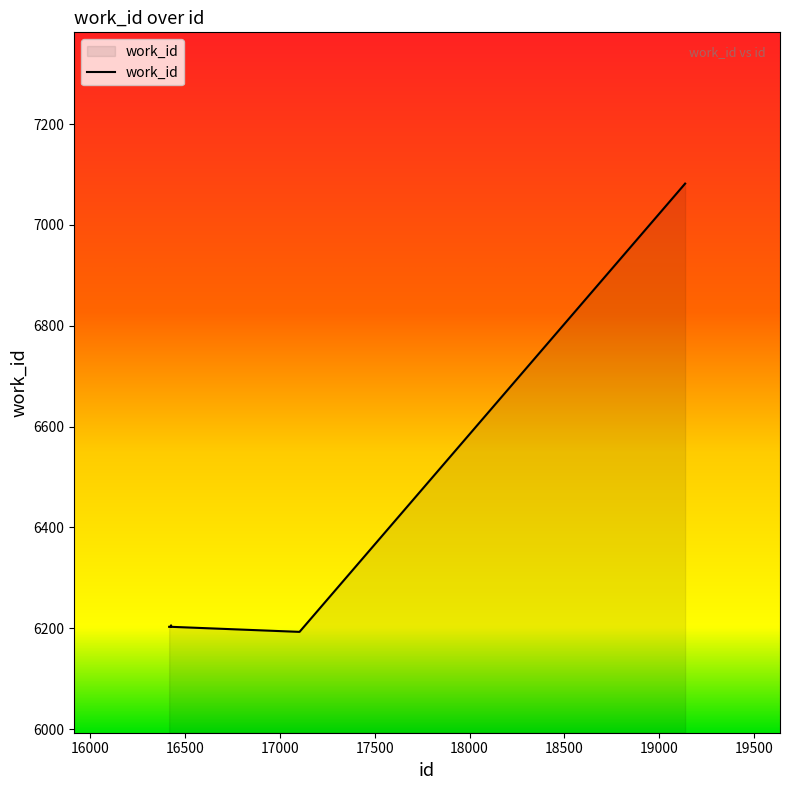

What is the greatest value displayed?

7082